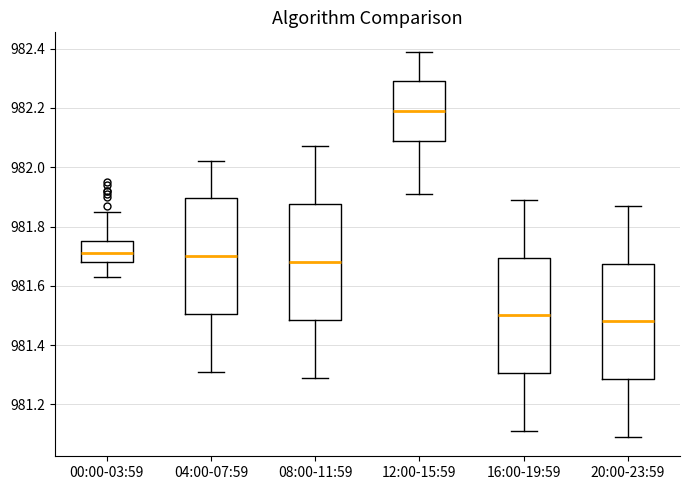

Where does the median line of the box for 20:00-23:59 sit on the y-axis? The values are not printed on the chart, so give them approximately, as read against the axis.

981.48